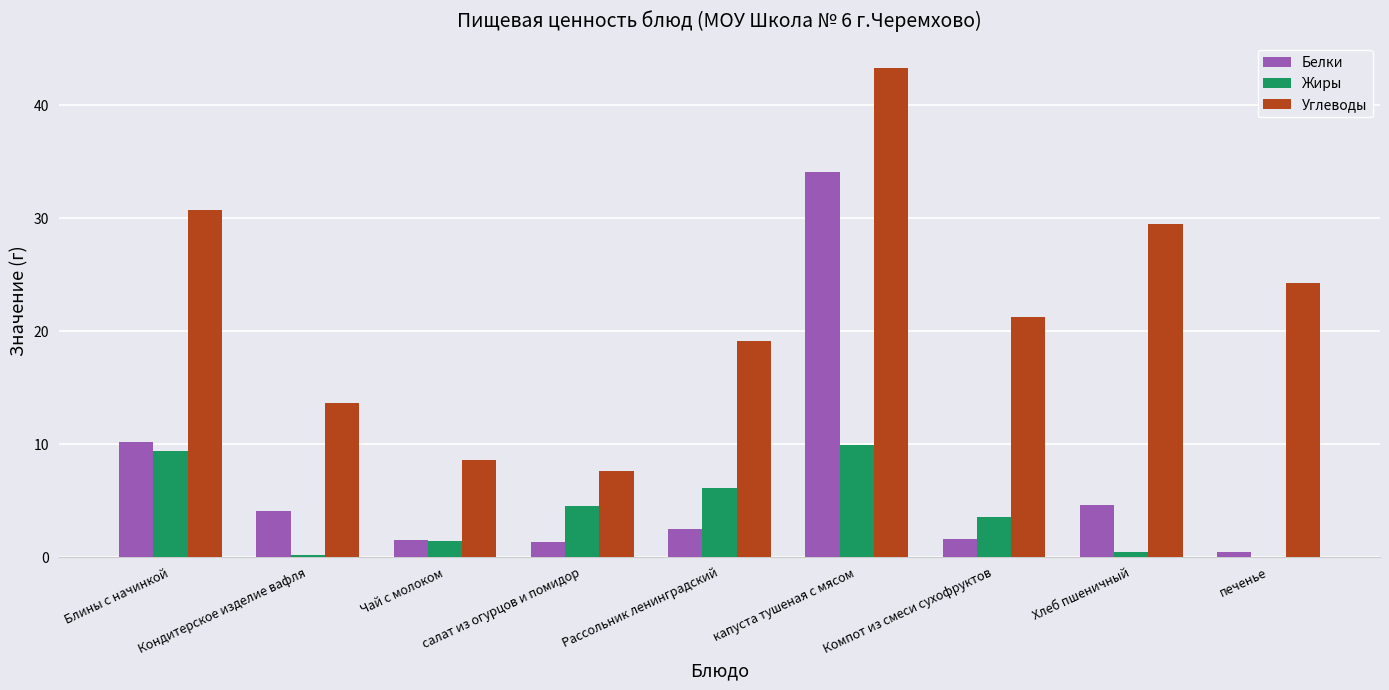

What value does the Углеводы series have at Компот из смеси сухофруктов?

21.2